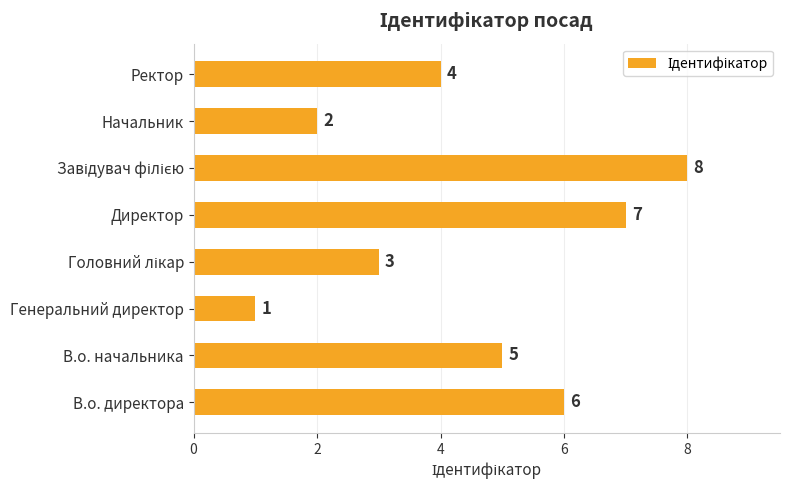

Are the bars grouped side by side (vs. stacked)?

No